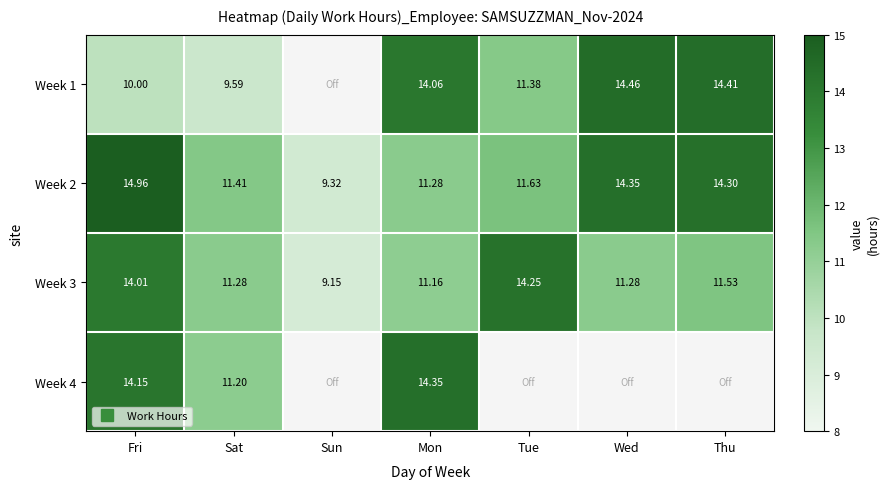

List the labels in order of Week 2 value, smallest first.

Sun, Mon, Sat, Tue, Thu, Wed, Fri